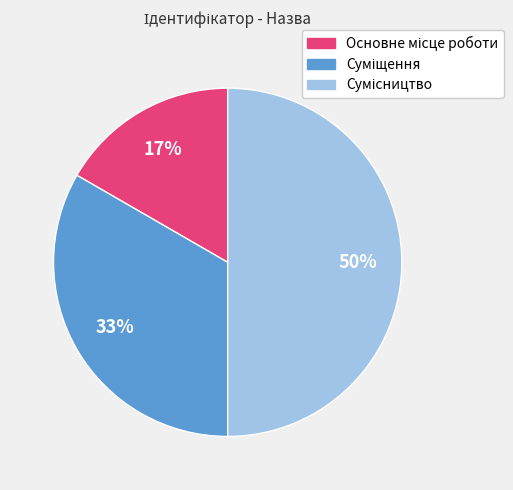

How many slices are in this pie chart?

3